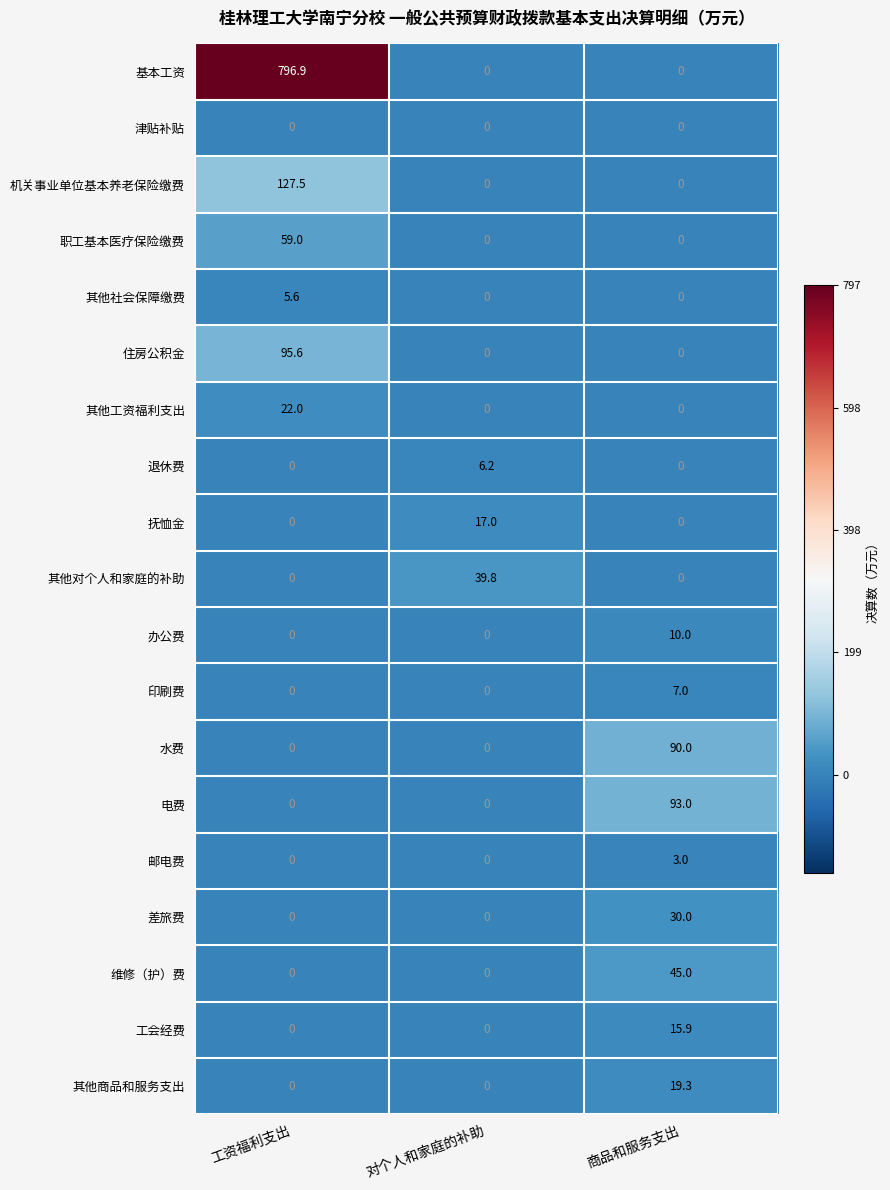

The value of 退休费 at 对个人和家庭的补助 is 6.2. True or false?

True